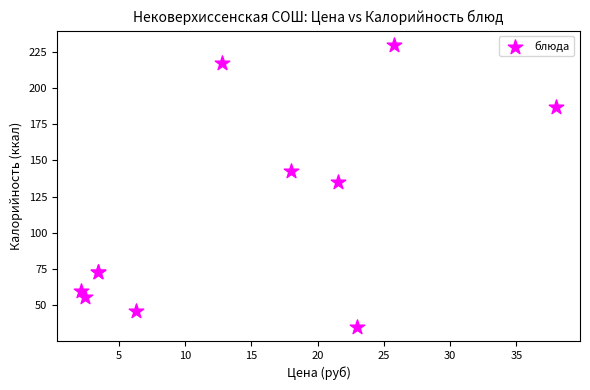

What Y value in the scatter plot is closest to 132?

135.0